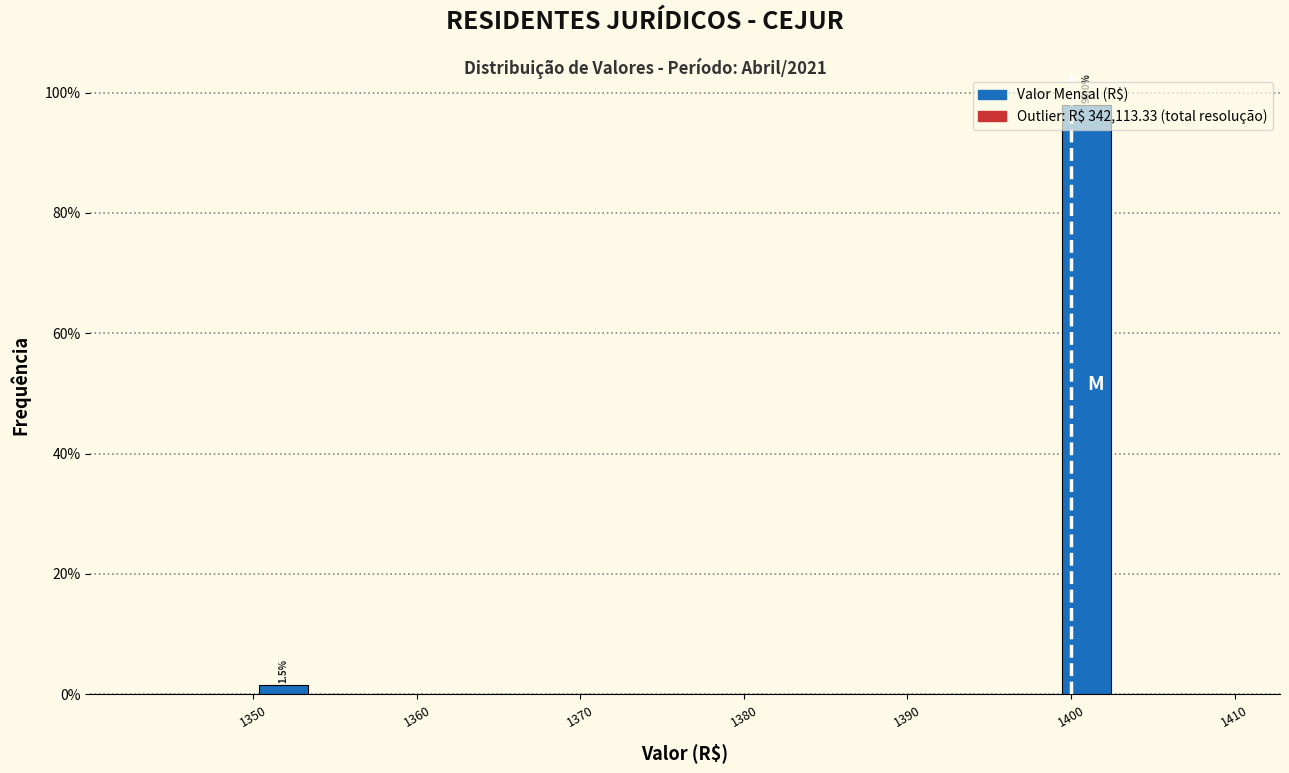

Around what value on the x-axis is the tallest bar? Give the approximate position of its centre, as read against the axis.

1401